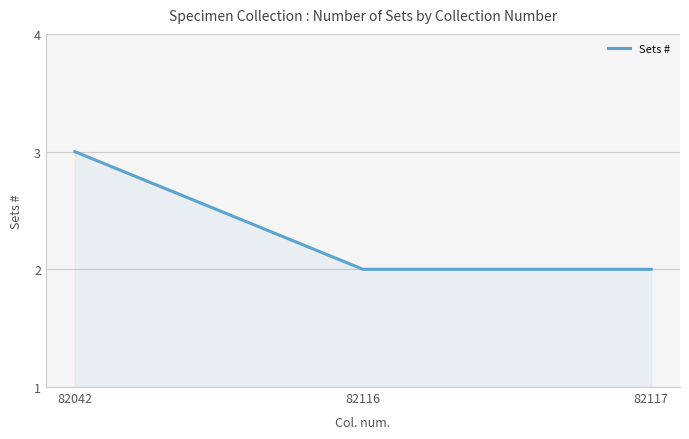

What is the sum of the values at 82042 and 82117?

5